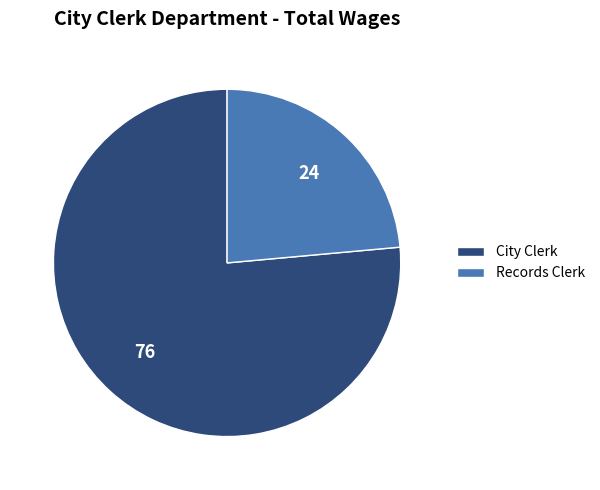

Is it true that City Clerk is 76% of the pie?

True